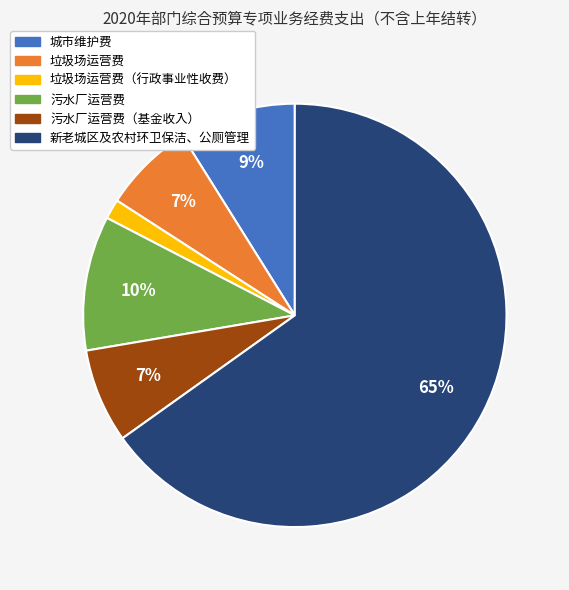

How many slices are in this pie chart?

6